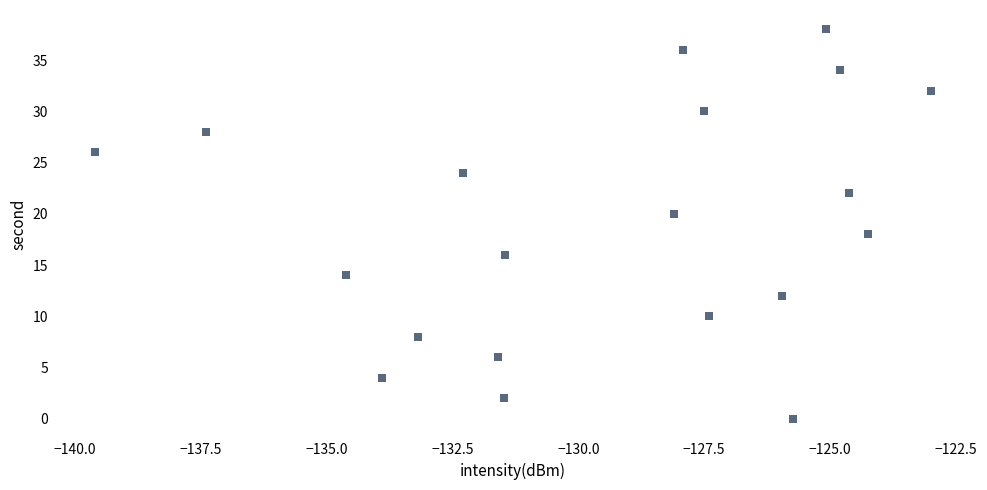

What is the range of Y values (max minus min)?

38